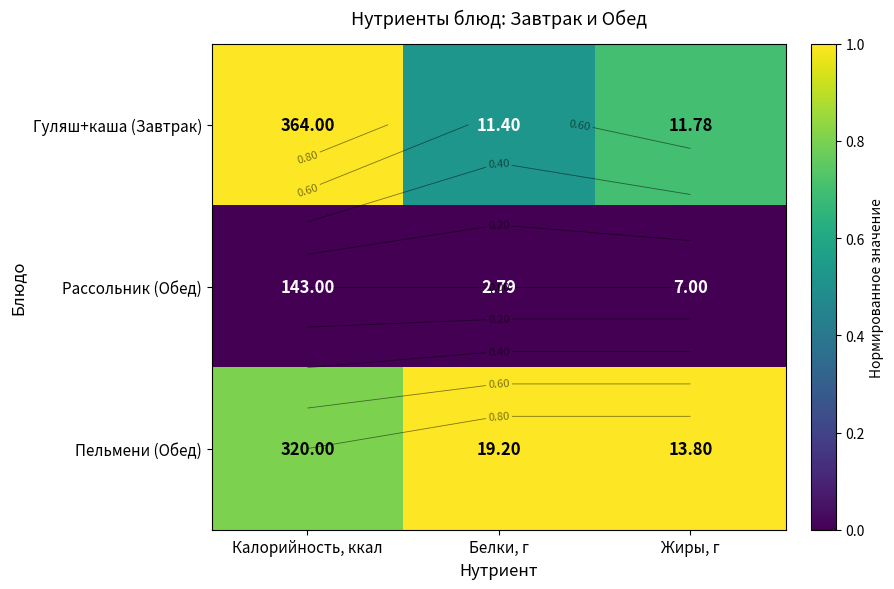

Rank the series by their average value, from lowest to highest.

Рассольник (Обед), Гуляш+каша (Завтрак), Пельмени (Обед)